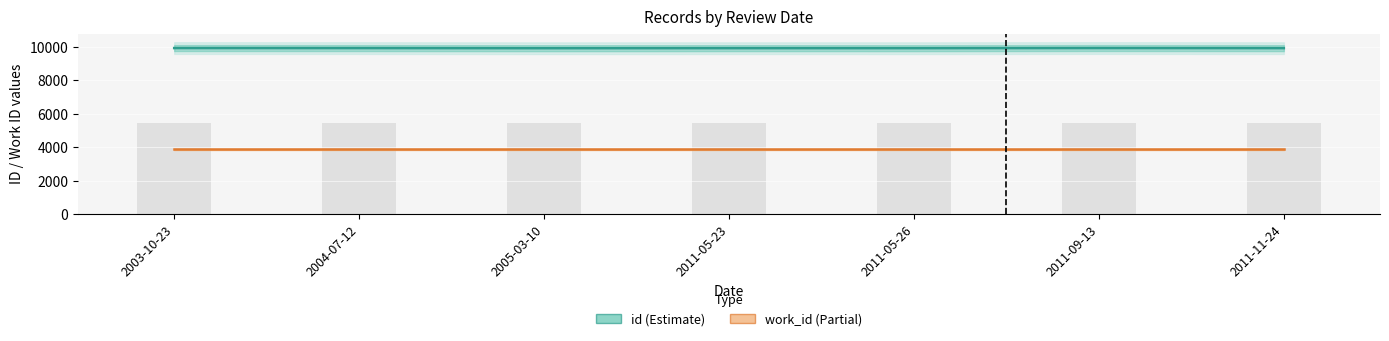

Reading left to right, what are all the values shown in this chart?

id (Estimate): 9936	9934	9927	9930	9929	9937	9931
work_id (Partial): 3866	3866	3866	3866	3866	3866	3866